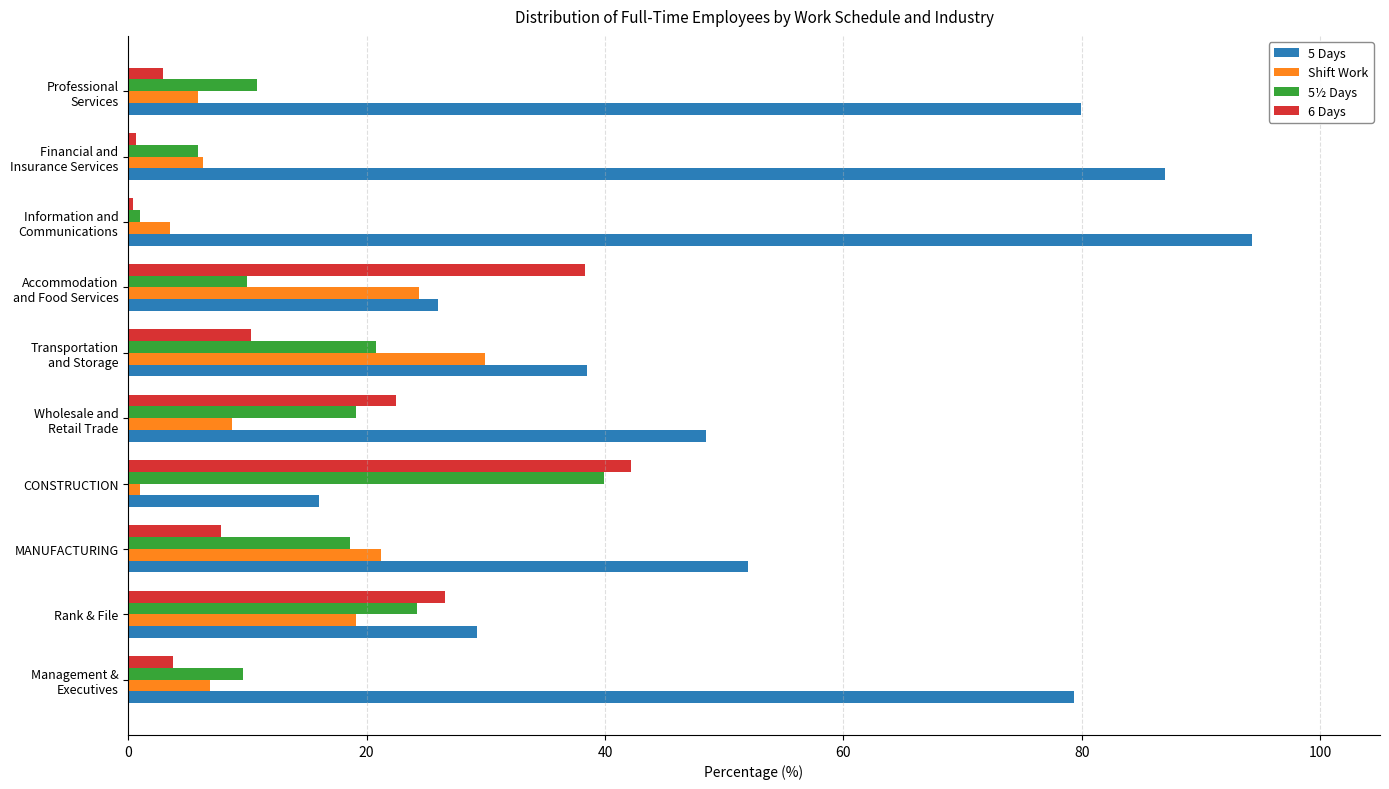

Which series has the largest total across all categories?

5 Days